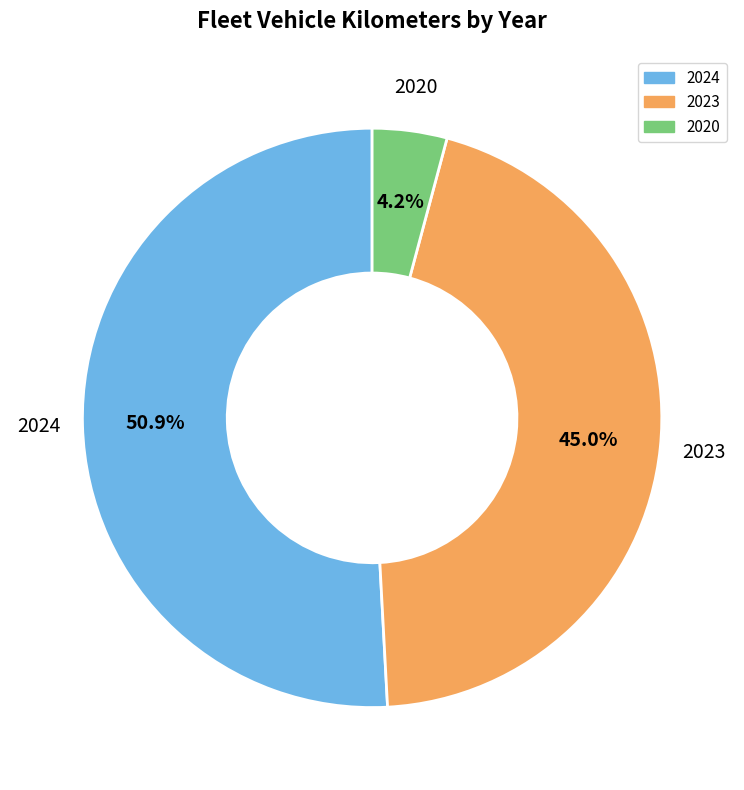

Does any single category account for the majority?

Yes